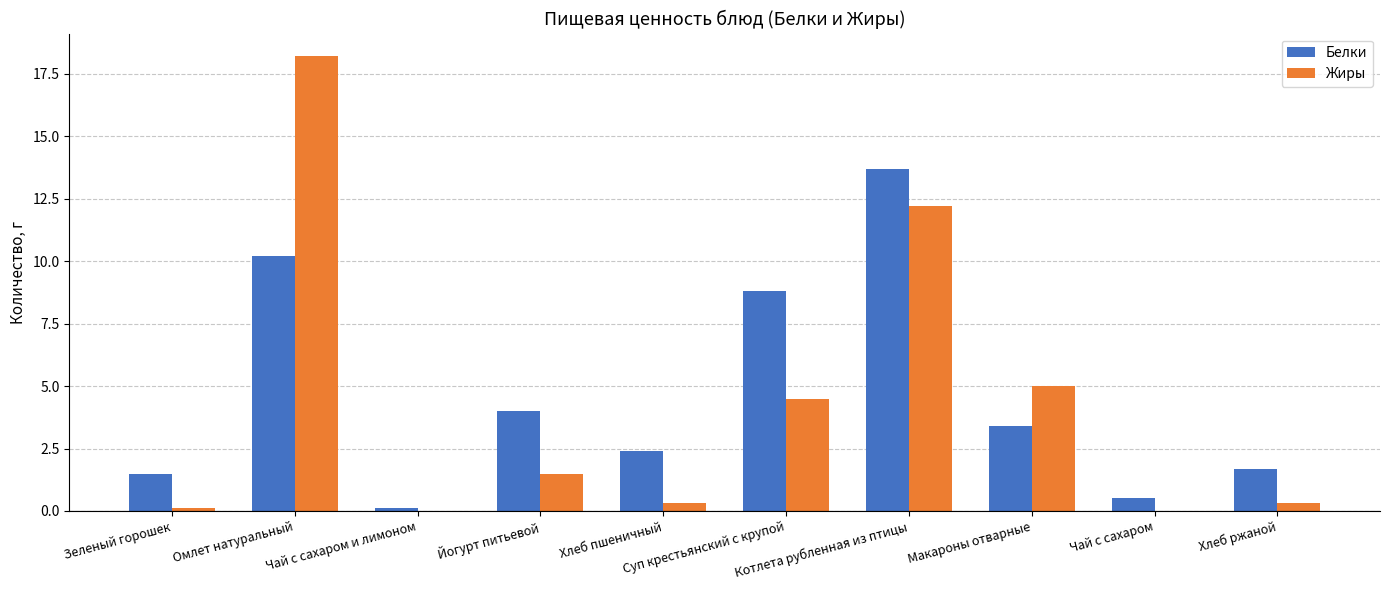

At which label does Жиры first exceed 1?

Омлет натуральный